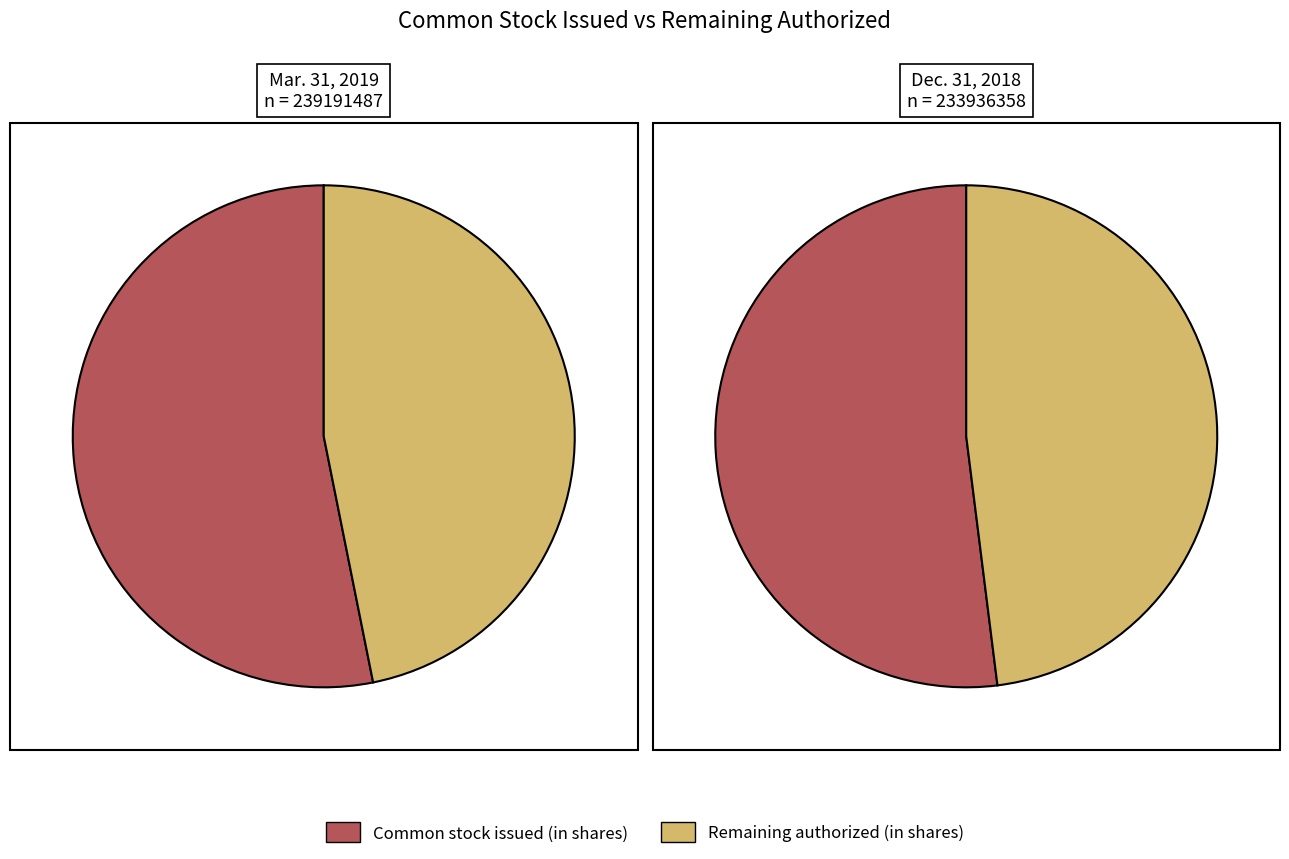

Is it true that Mar. 31, 2019 is 51% of the pie?

True